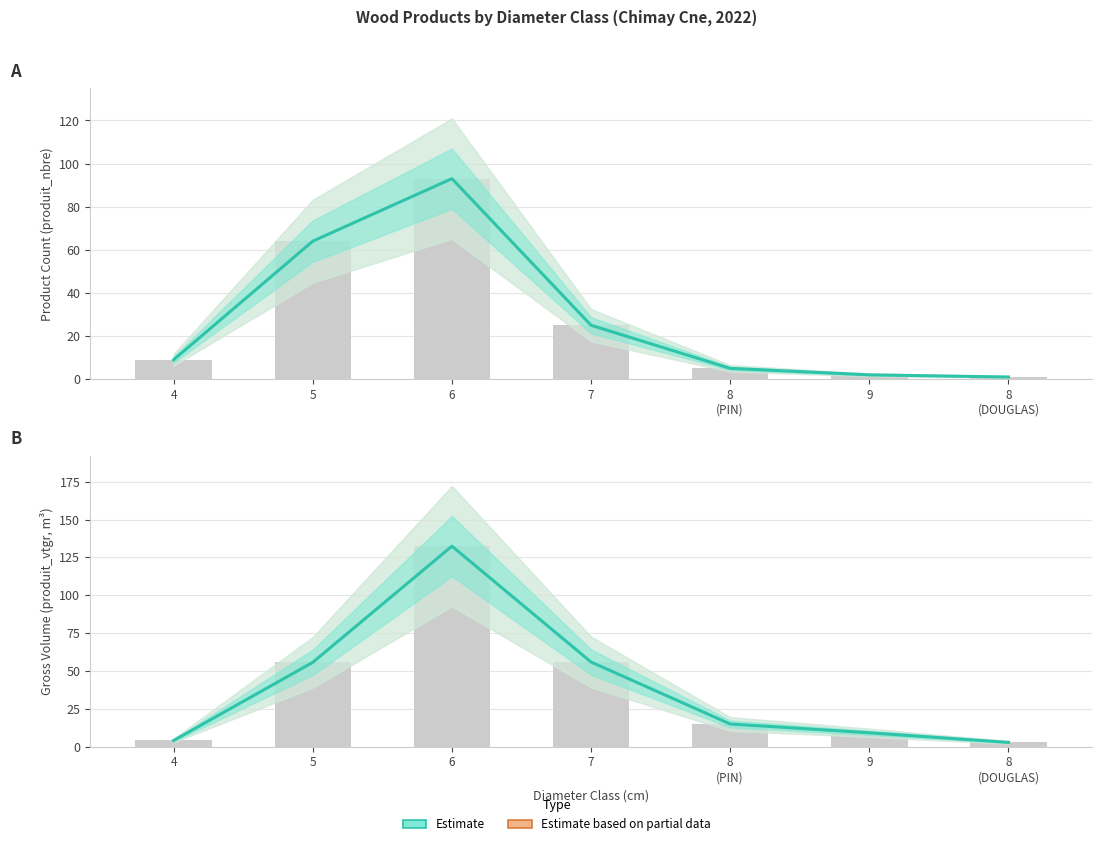

What position from the right is 8
(PIN)?

3